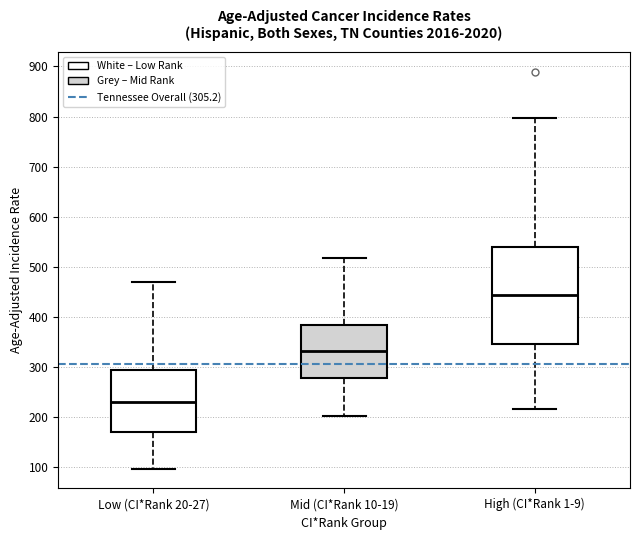

Which box's median line is the highest?

High (CI*Rank 1-9)